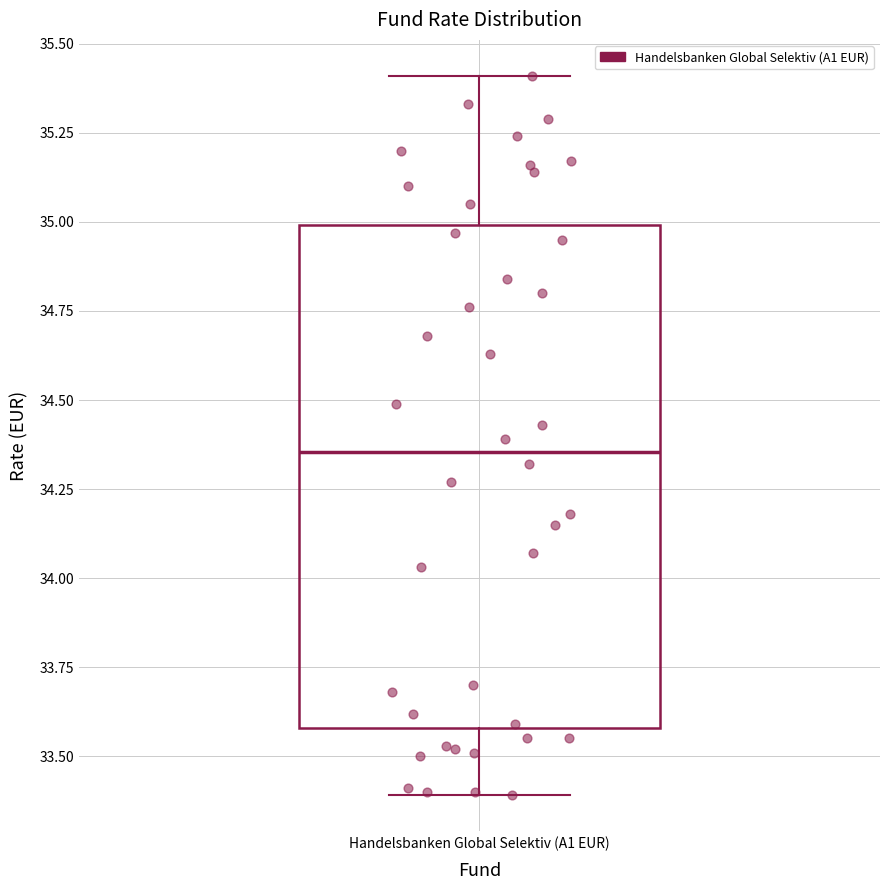

Read this box plot against the y-axis: the position of the median line, the range covered by the box, and the ends of both whiskers. The values are not printed on the chart, so give them approximately, as read against the axis.

median 34.35, box 33.60 to 35.00, whiskers 33.40 to 35.40